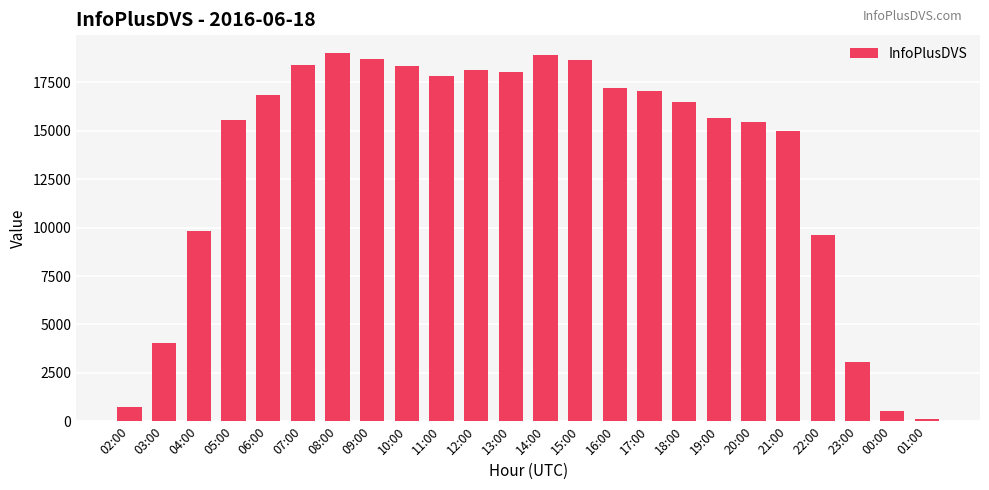

Which has a higher value, 01:00 or 10:00?

10:00